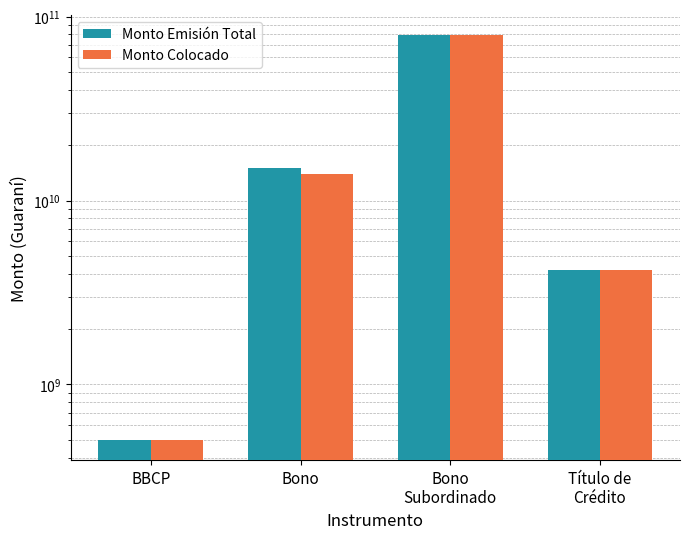

Is the value of Monto Emisión Total at Bono greater than the value of Monto Colocado at BBCP?

Yes